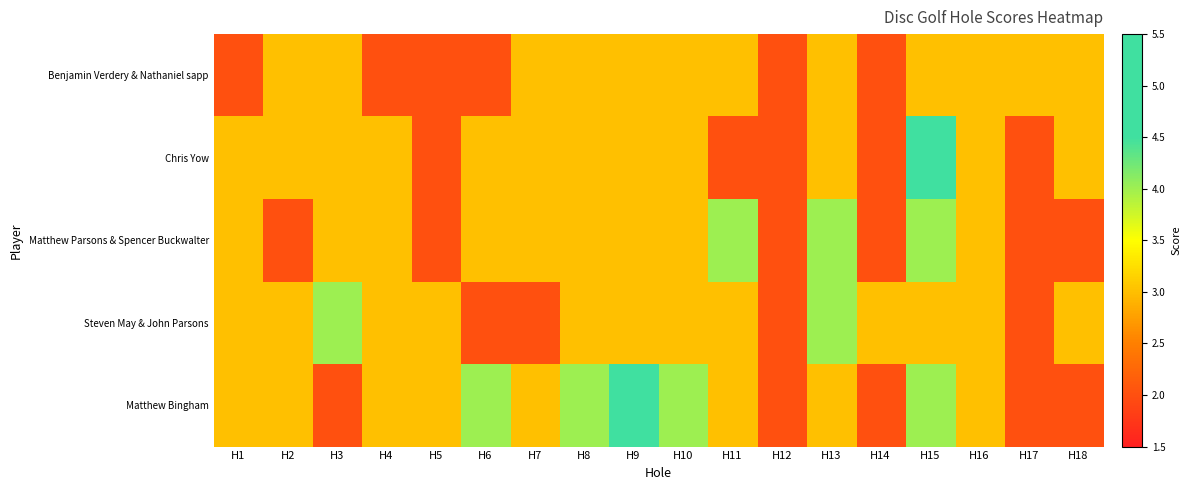

Which has a higher value, H16 or H7?

H16